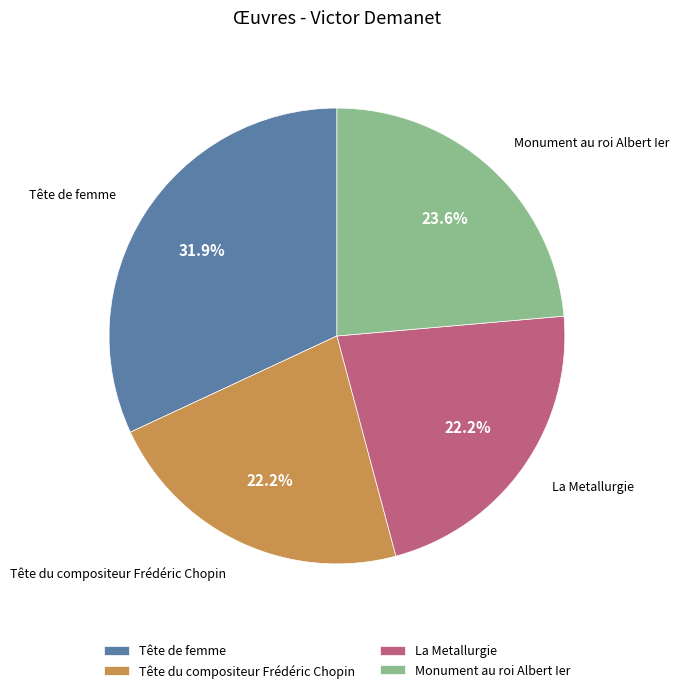

To the nearest percent, what percentage of the pie is Tête du compositeur Frédéric Chopin?

22%